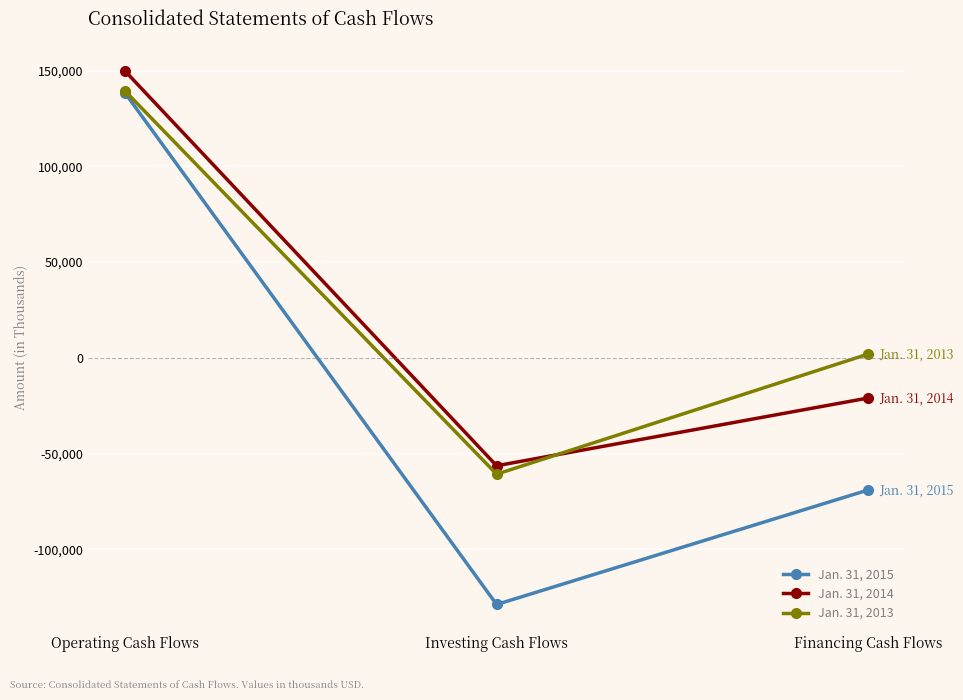

Rank the categories by Jan. 31, 2014 value from lowest to highest.

Investing Cash Flows, Financing Cash Flows, Operating Cash Flows